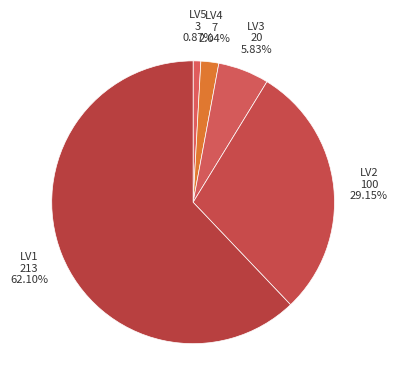

To the nearest percent, what portion does LV1 represent?

62%